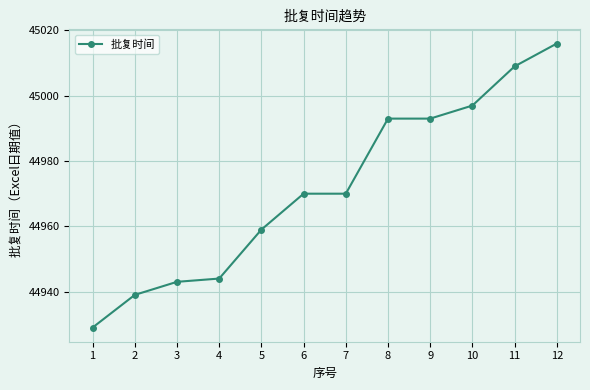

Between 4 and 12, which is larger?

12